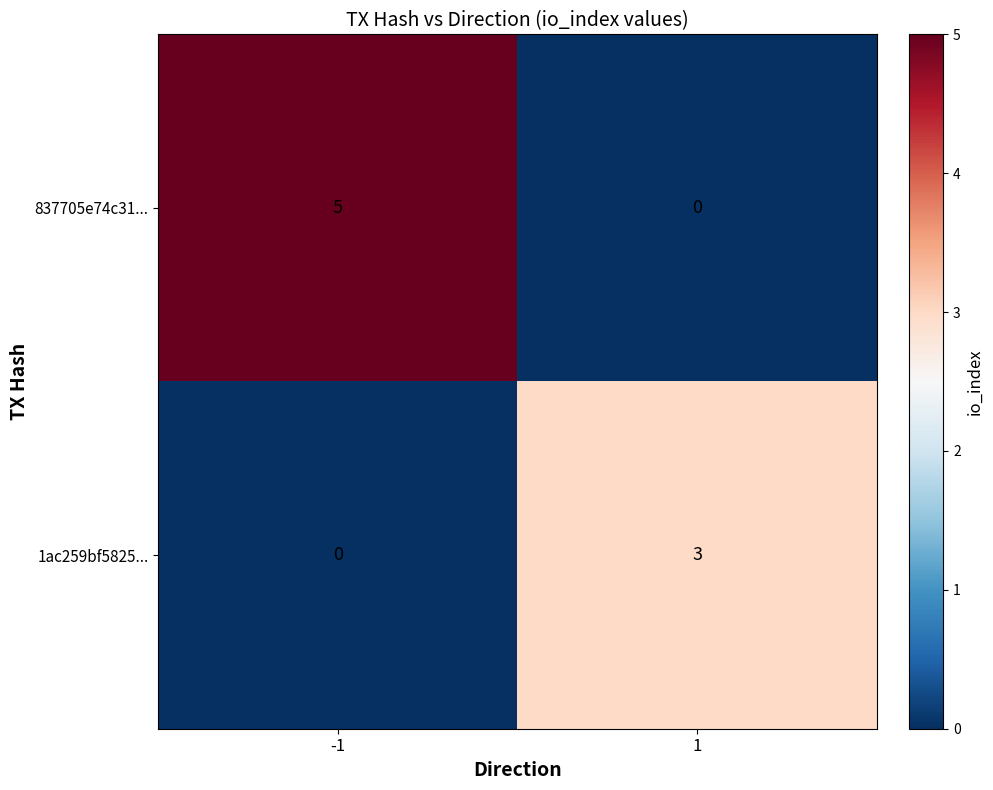

Count the number of data series in this chart.

2